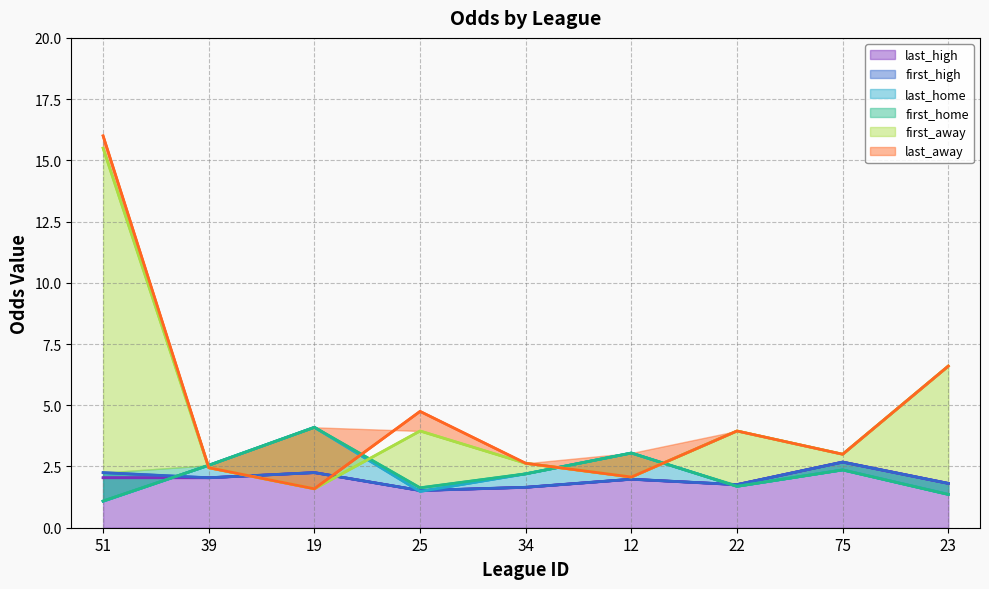

Rank the series at 19 from highest to lowest value.

last_home, first_home, last_high, first_high, first_away, last_away